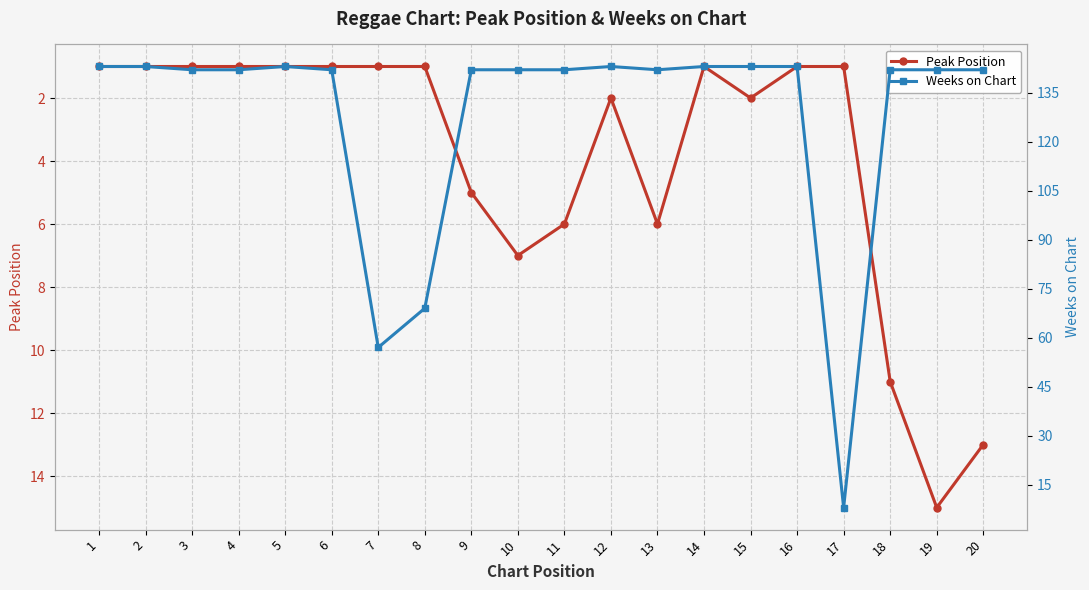

What is the value of the Weeks on Chart point at the 12th from the left?

143